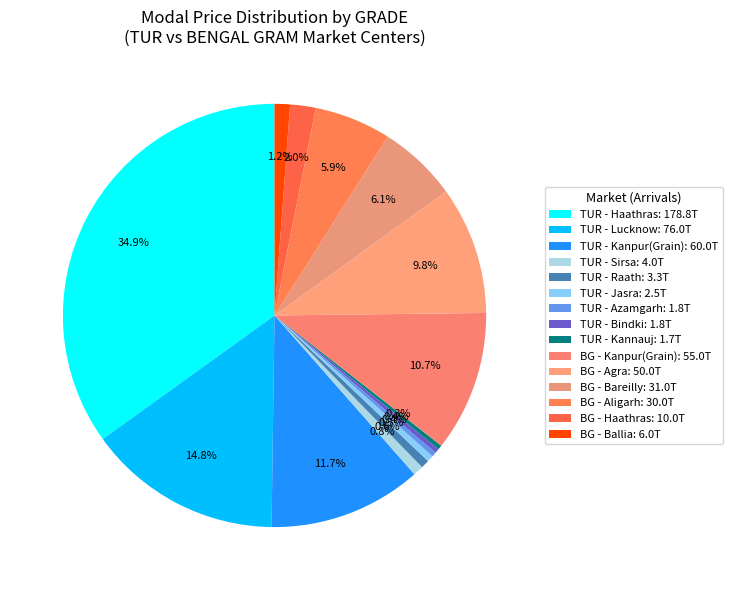

Rank the categories by value from highest to lowest.

TUR, BENGAL  GRAM